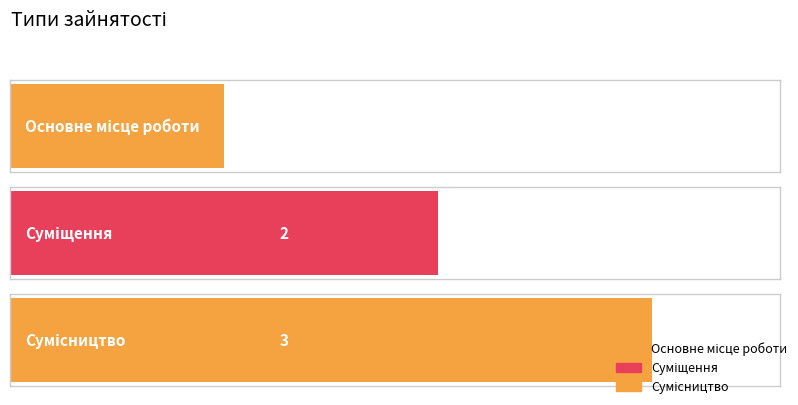

List the labels in order of value, smallest first.

Основне місце роботи, Суміщення, Сумісництво